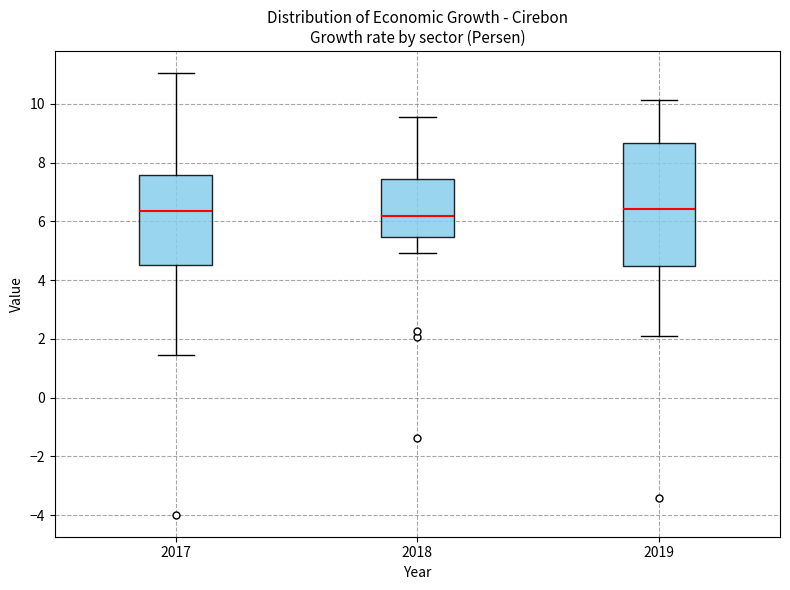

Comparing the boxes themselves (not the whiskers), which one is the tallest?

2019